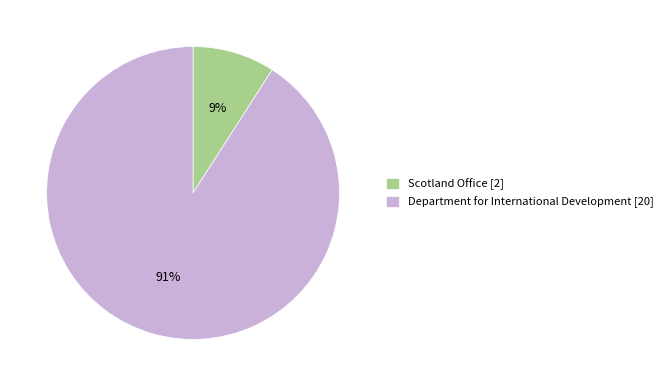

Which slice represents more than half of the pie?

Department for International Development